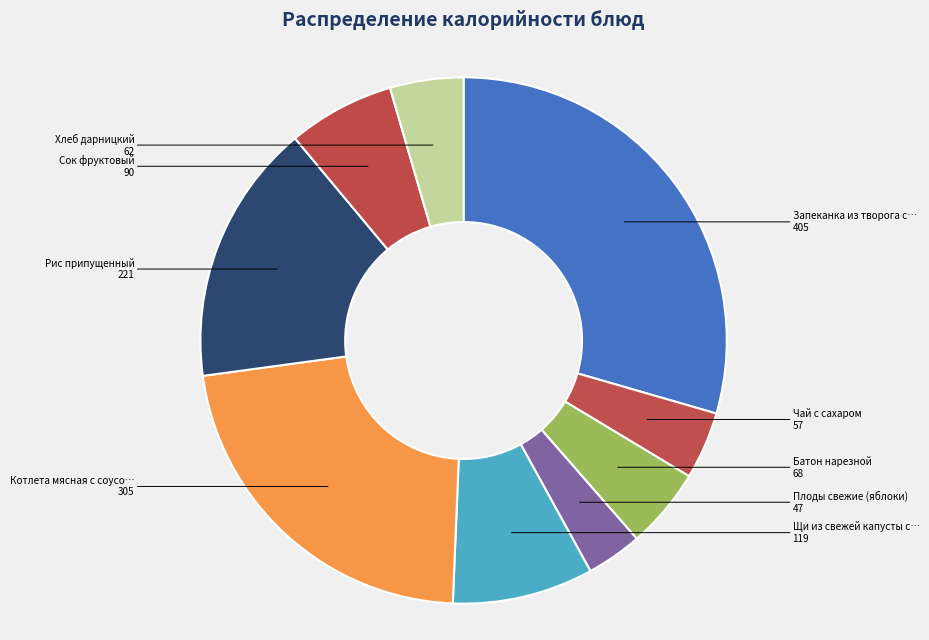

How many segments does this pie chart have?

9